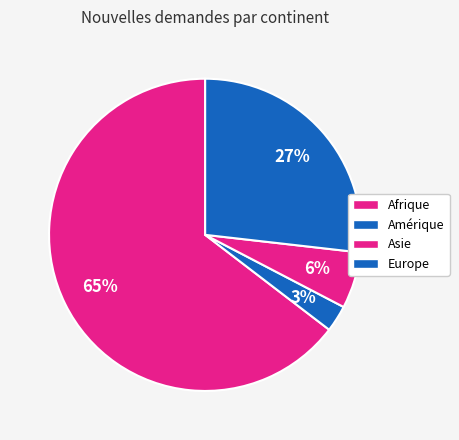

To the nearest percent, what portion does Asie represent?

6%